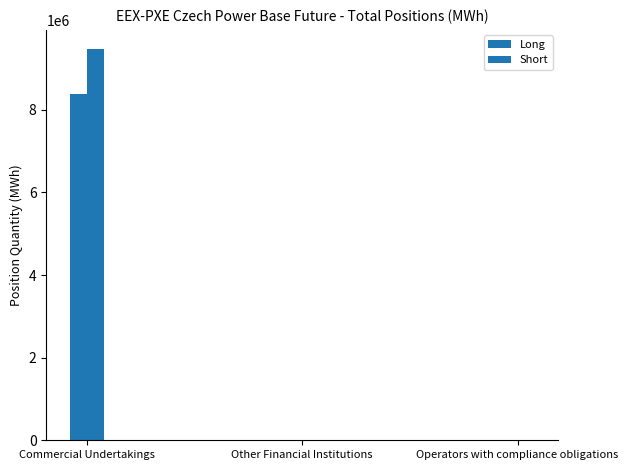

How many distinct data groups are displayed?

2